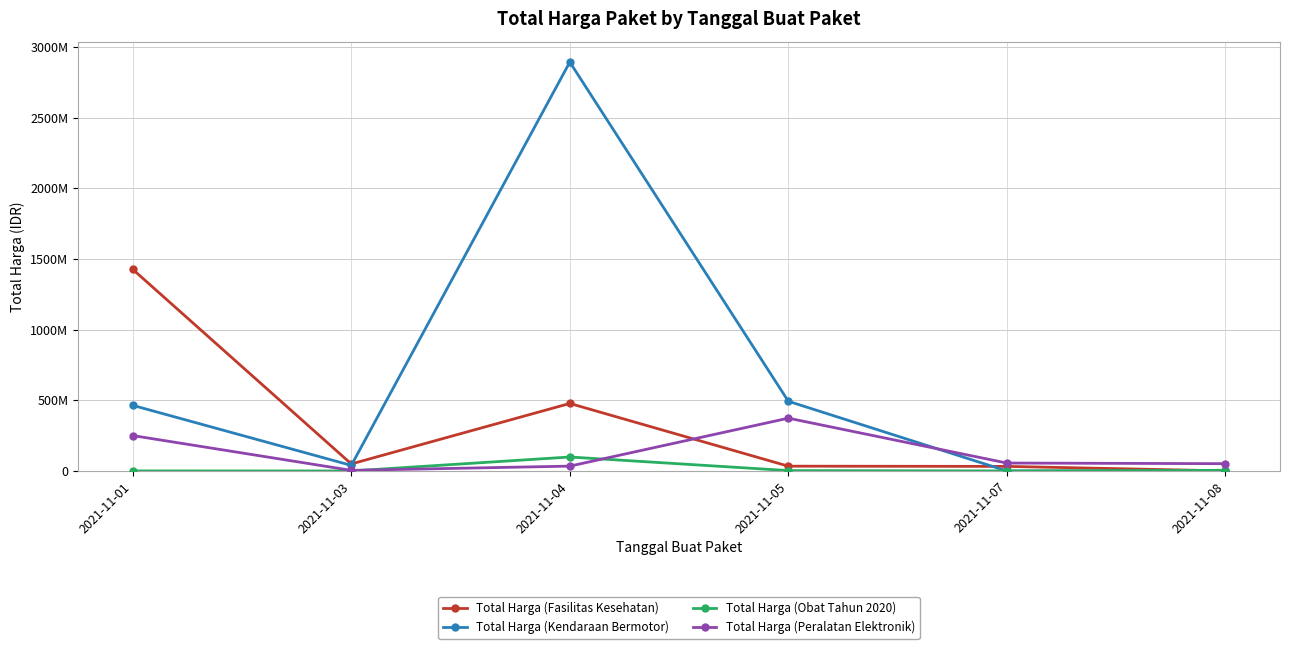

What is the value of the Total Harga (Obat Tahun 2020) point at the 1st from the left?

333600